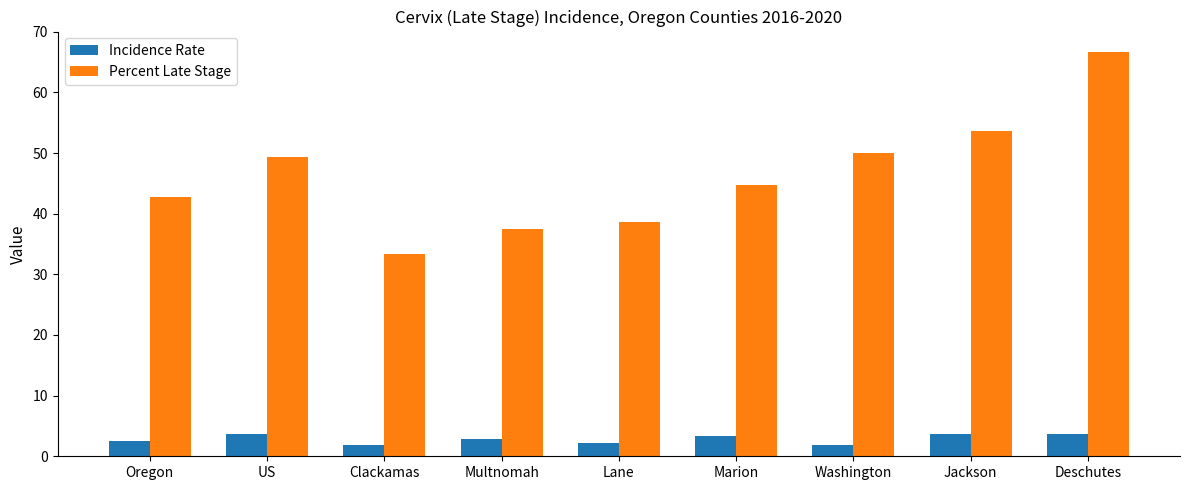

What are all the series names shown in the legend?

Incidence Rate, Percent Late Stage